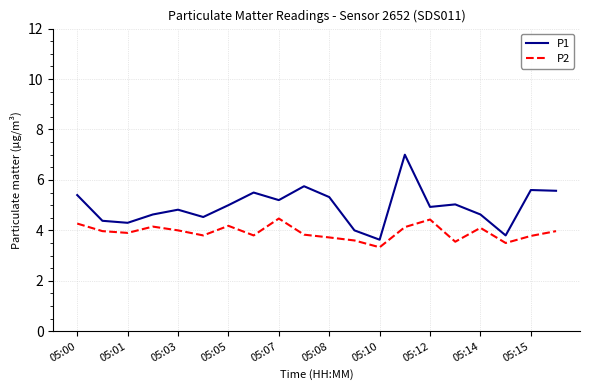

What is the minimum value for P2?

3.3